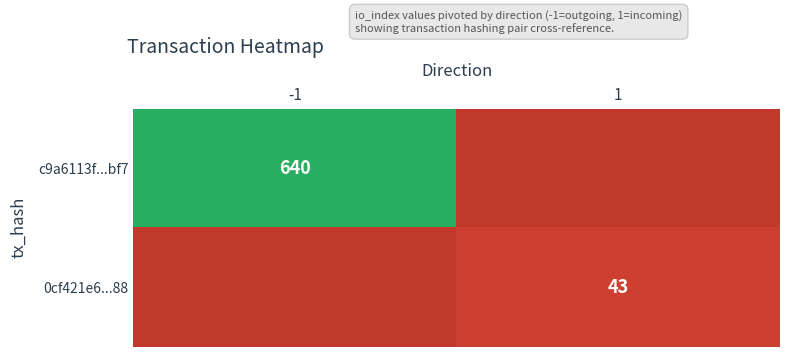

What is the total value across all series at 1?

43